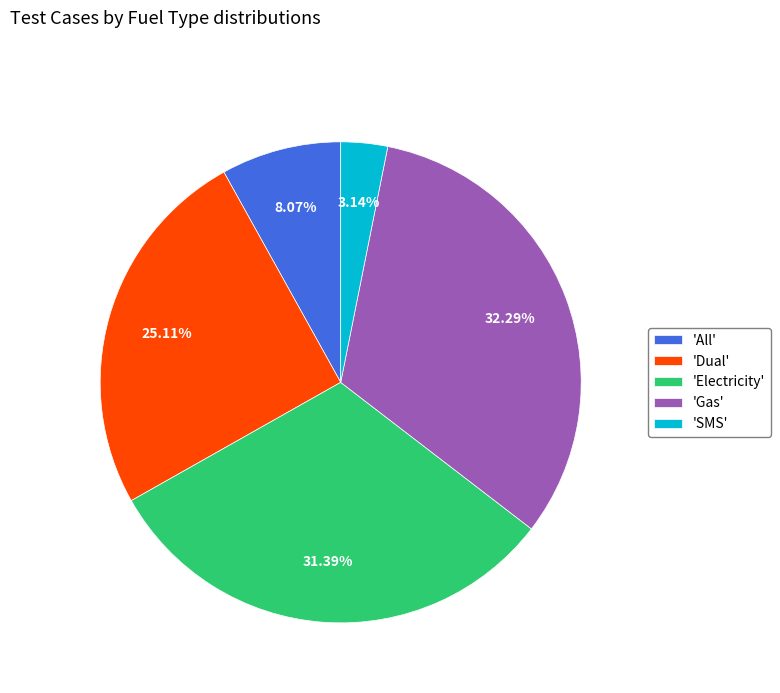

Combined, do 'All' and 'Gas' account for over 50%?

No